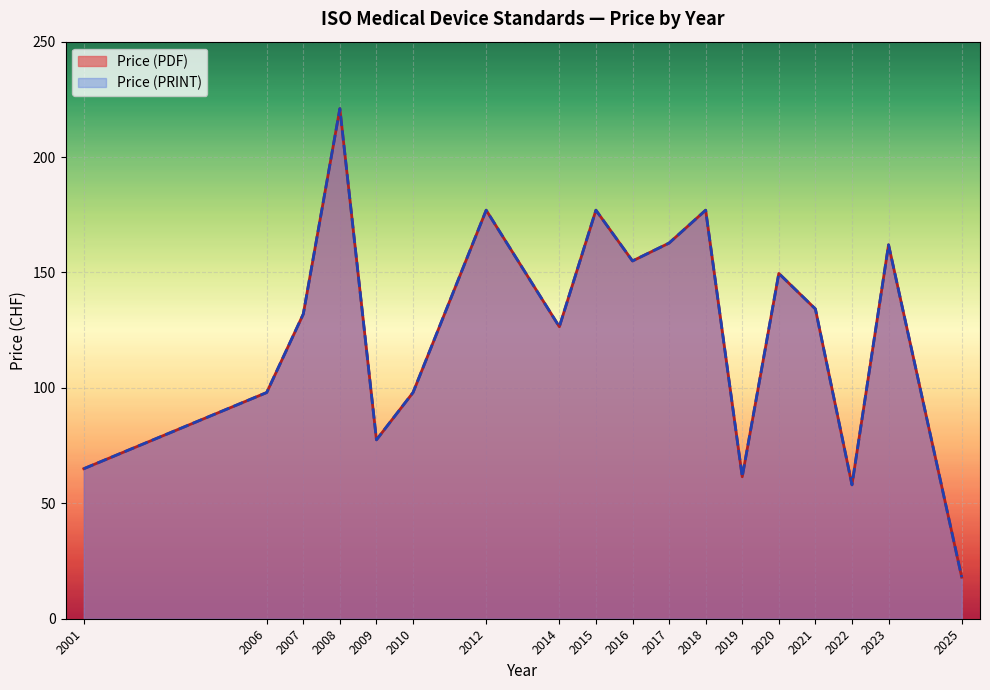

What is the average value of the Price (PDF) series?

122